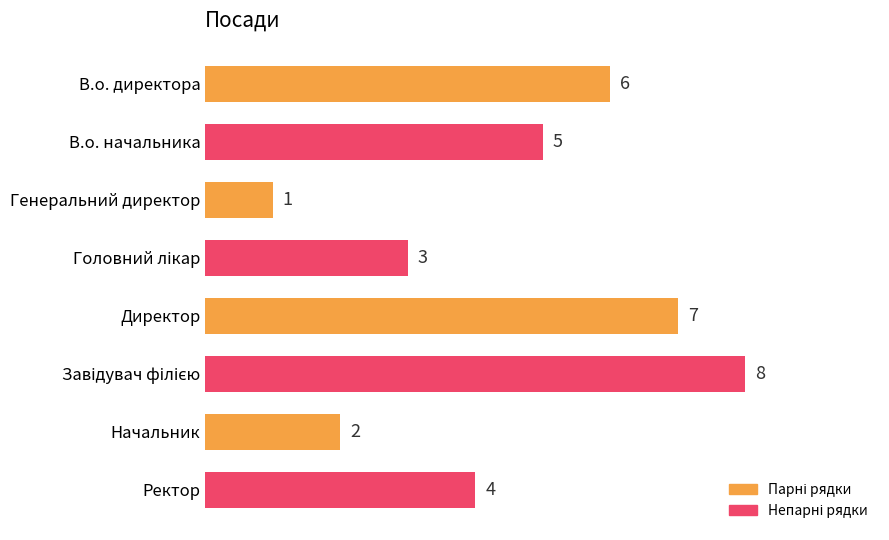

What is the difference between the maximum and minimum values?

7